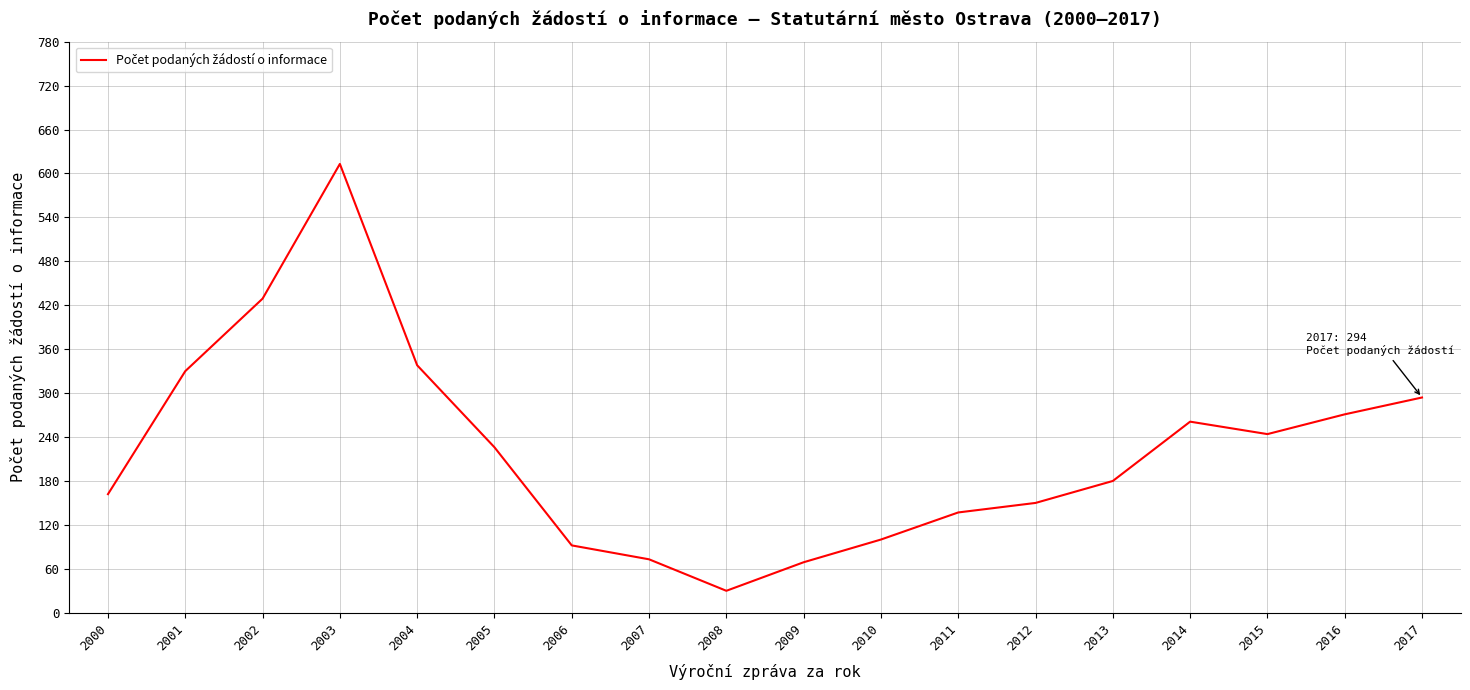

What is the average value?

222